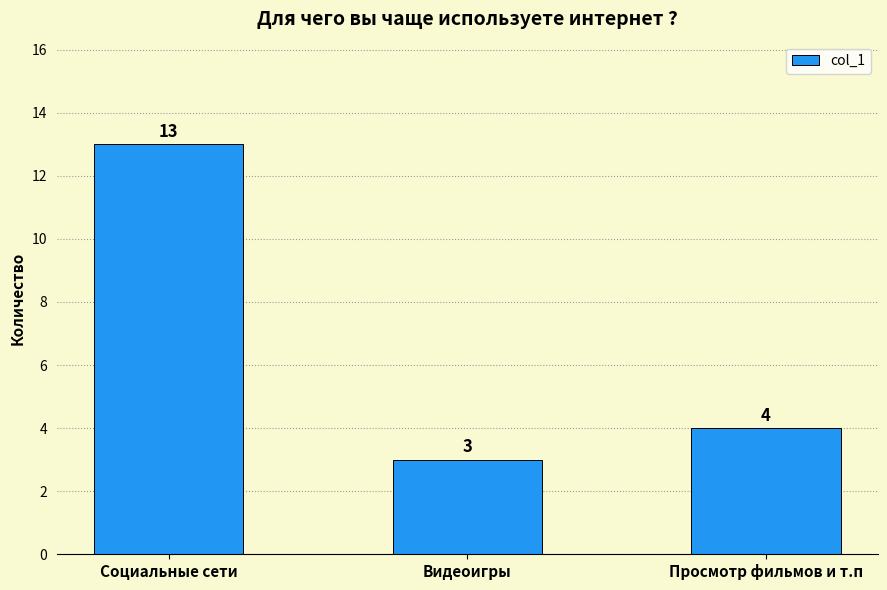

What position from the left is Просмотр фильмов и т.п?

3